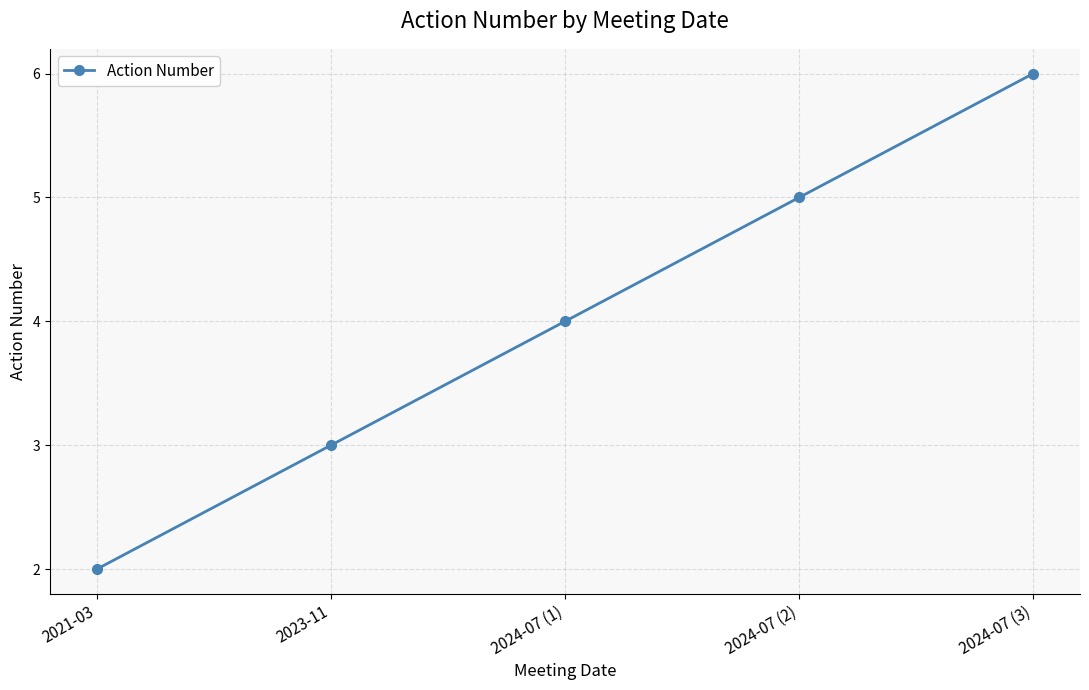

True or false: the data shows 1 at 2024-07 (1).

False